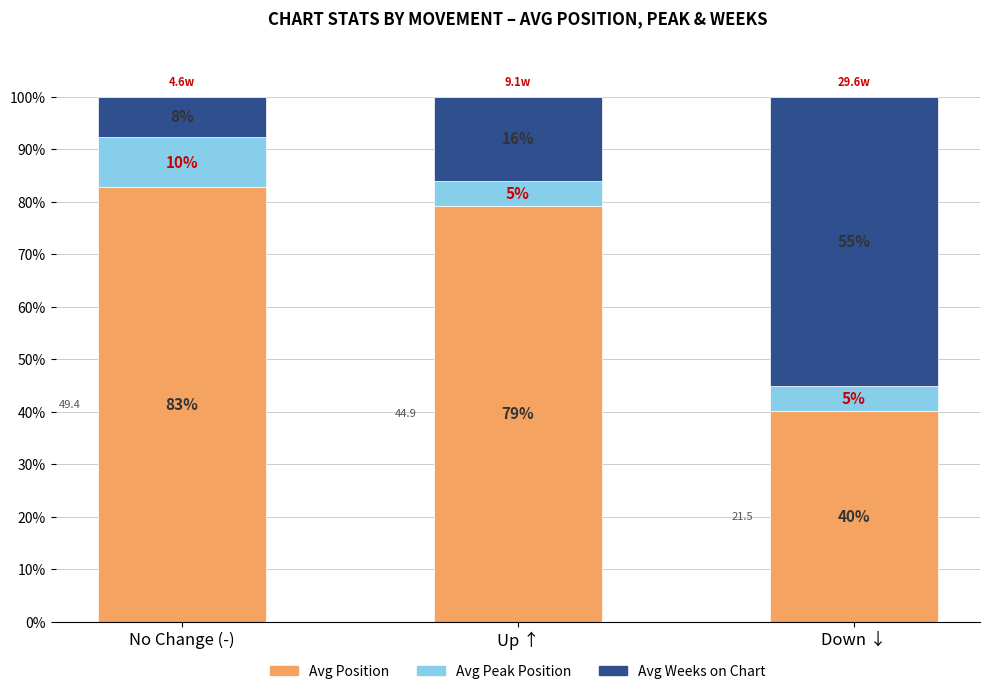

What are all the series names shown in the legend?

Avg Position, Avg Peak Position, Avg Weeks on Chart